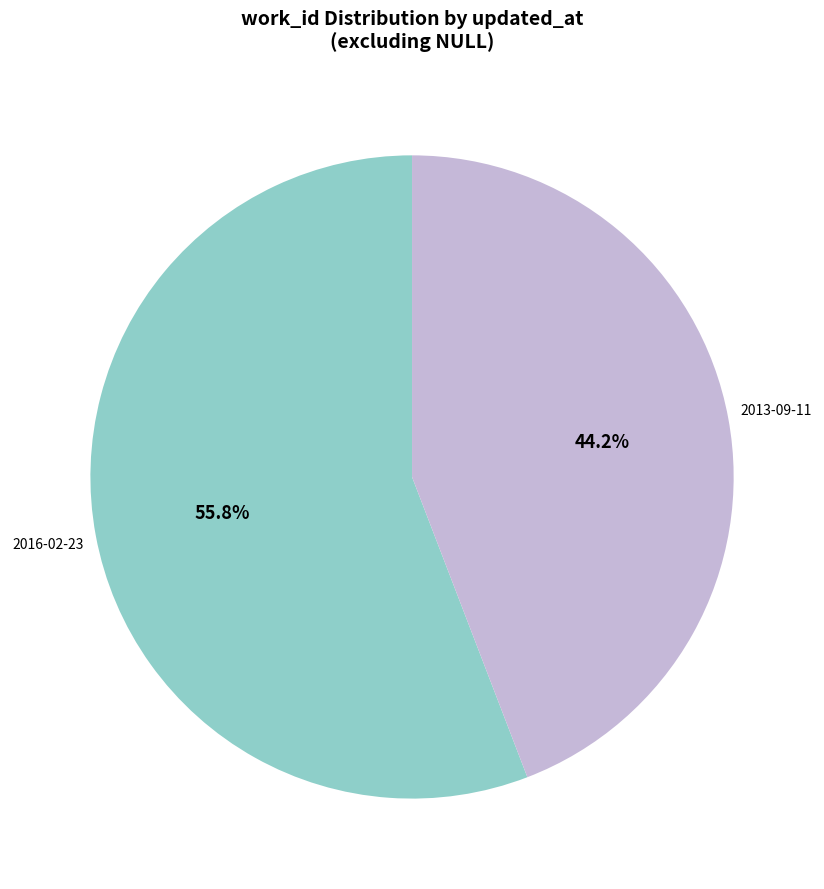

Is there any slice that represents more than half of the pie?

Yes